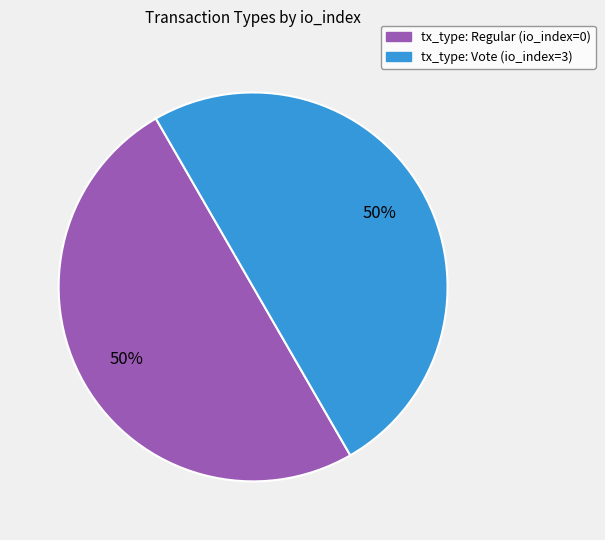

Count the number of slices in the pie.

2